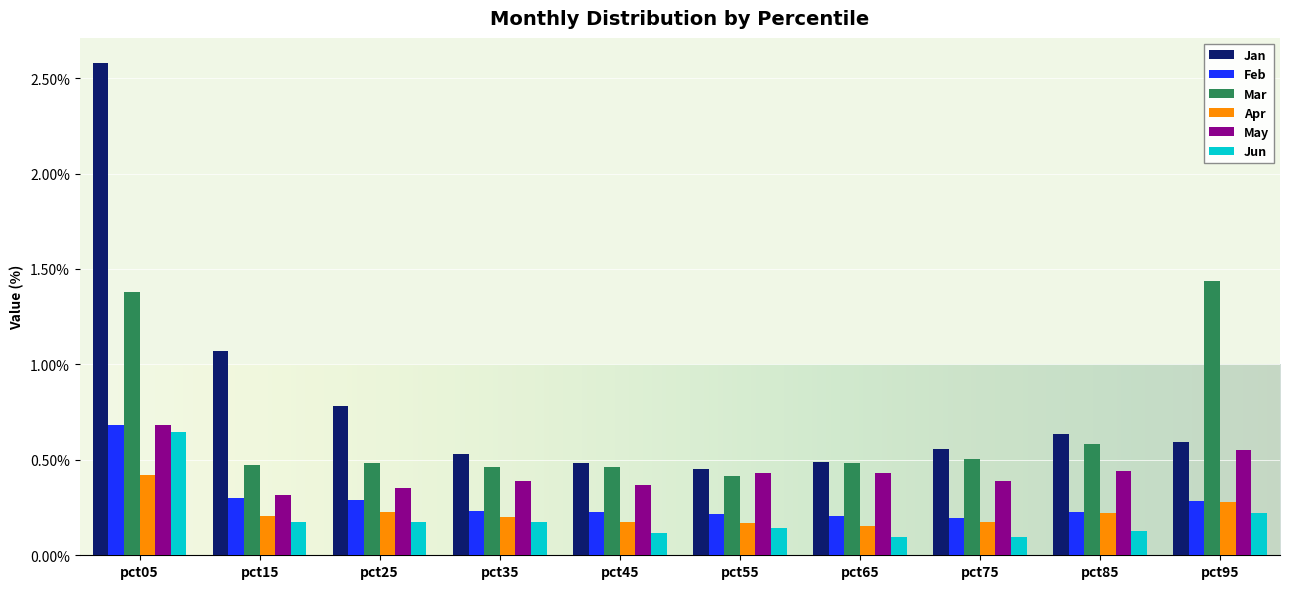

Which category has the highest value across all series?

pct05